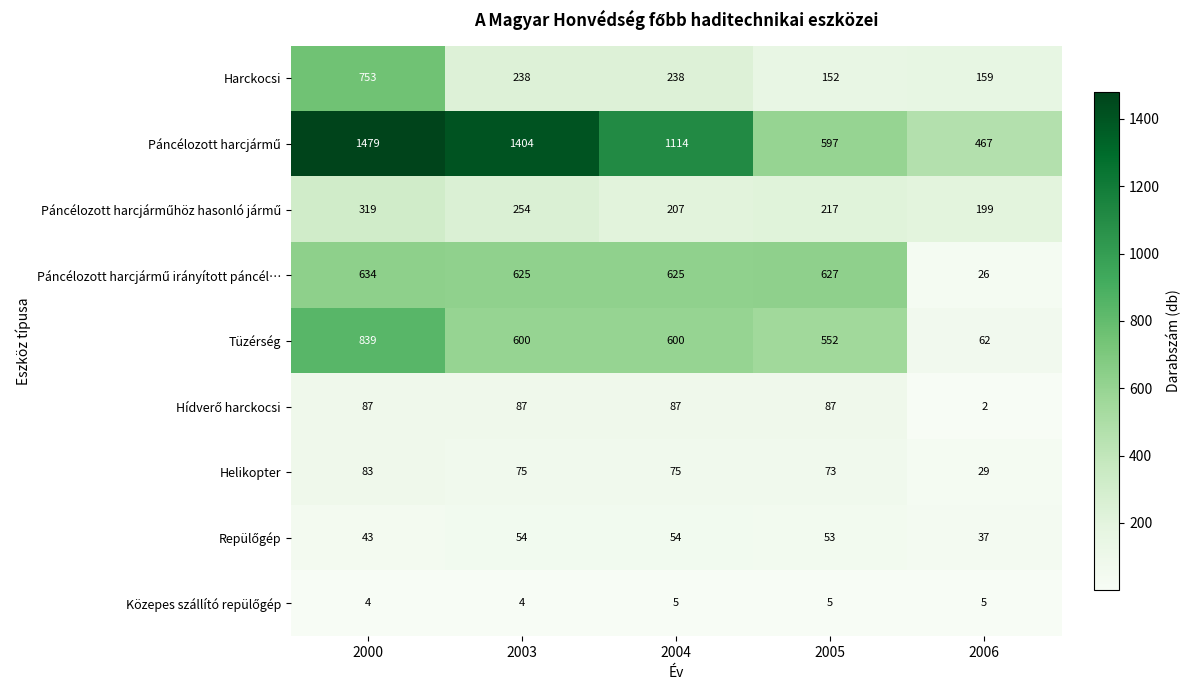

What is the sum of the Harckocsi values at 2003 and 2005?

390